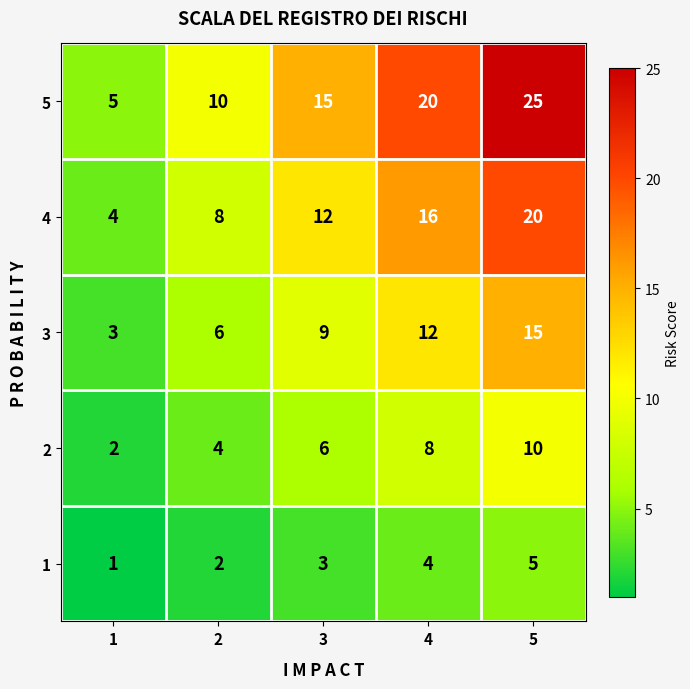

What is the total value across all series at 5?

75